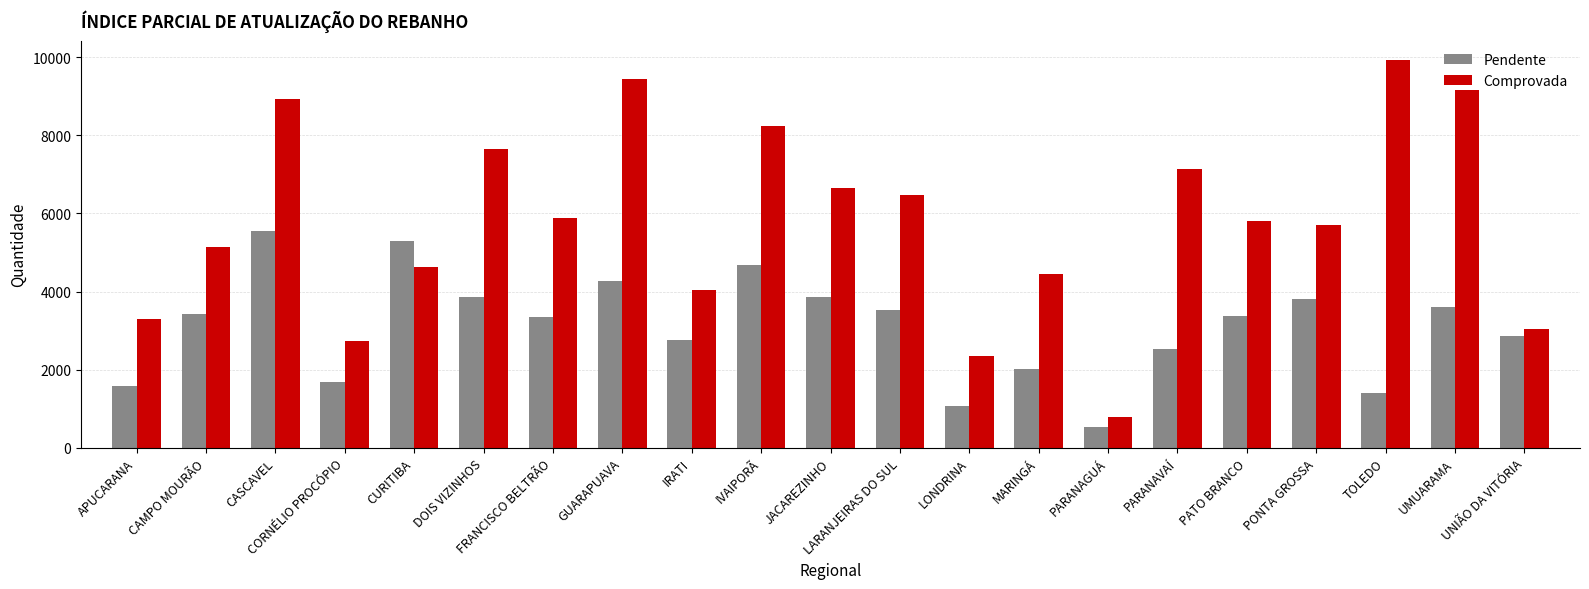

What is the value of the Comprovada bar at the 20th from the left?

9145